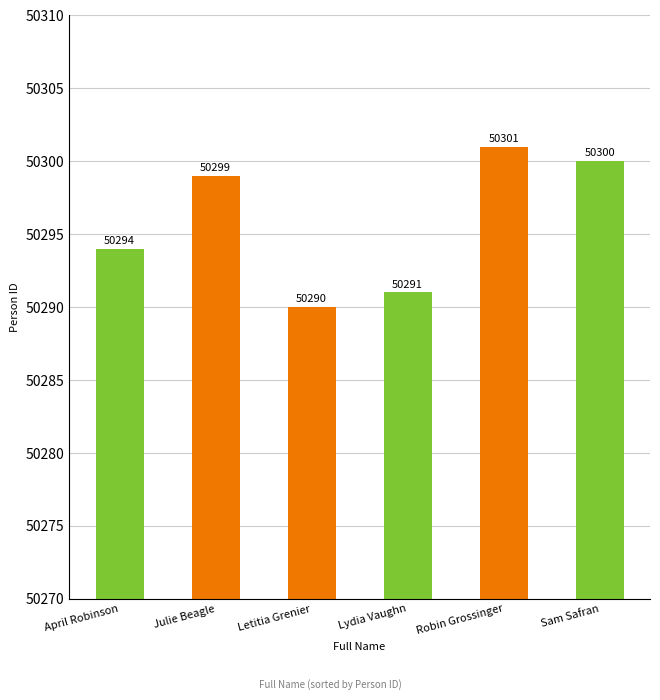

Which label corresponds to the largest value in the chart?

Robin Grossinger